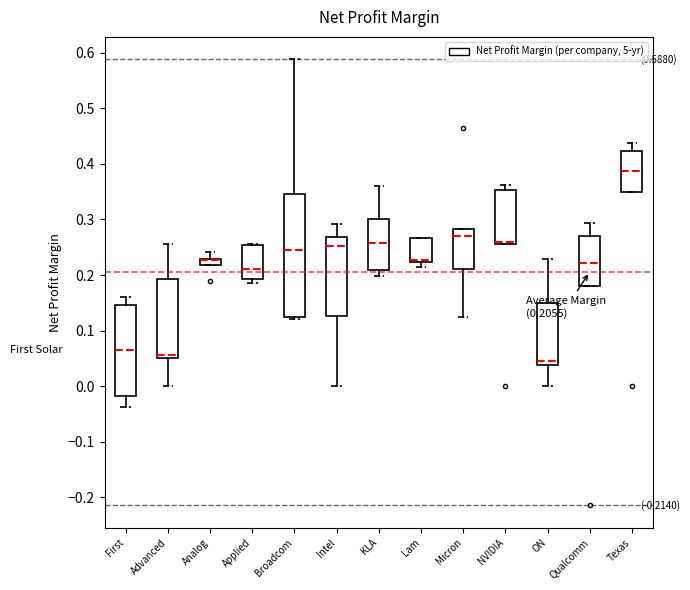

Comparing the boxes themselves (not the whiskers), which one is the tallest?

Broadcom